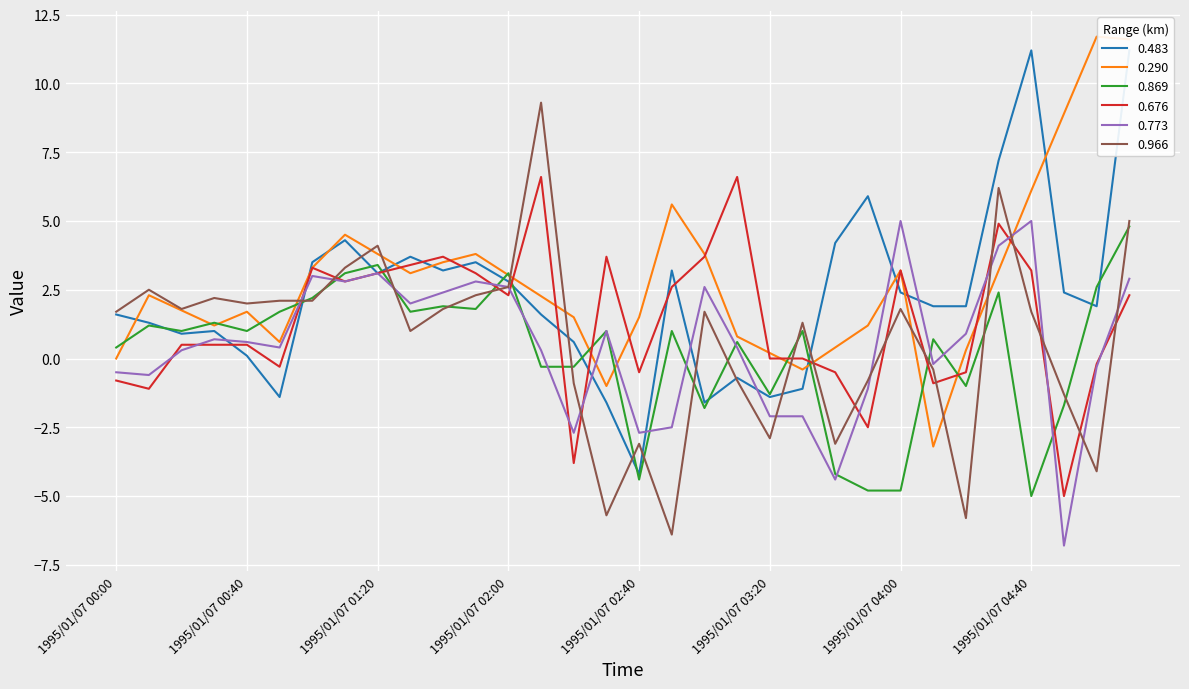

How many negative values does the 0.869 series have?

11